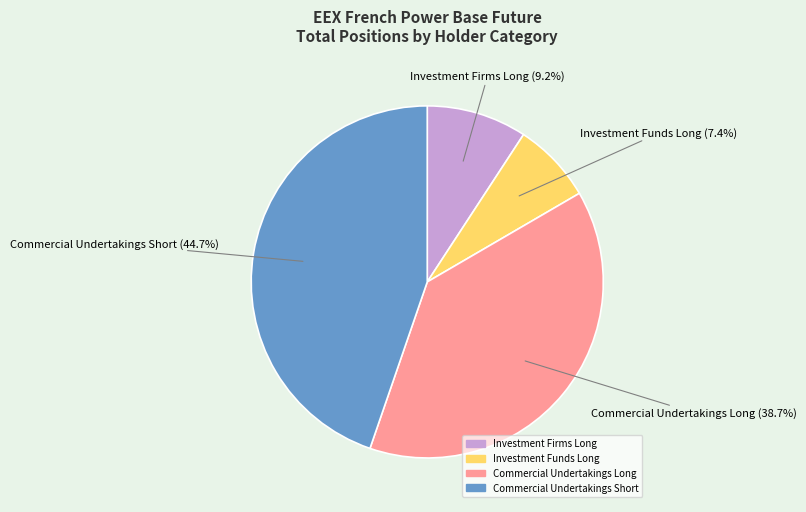

Is Commercial Undertakings Long the majority of the pie?

No